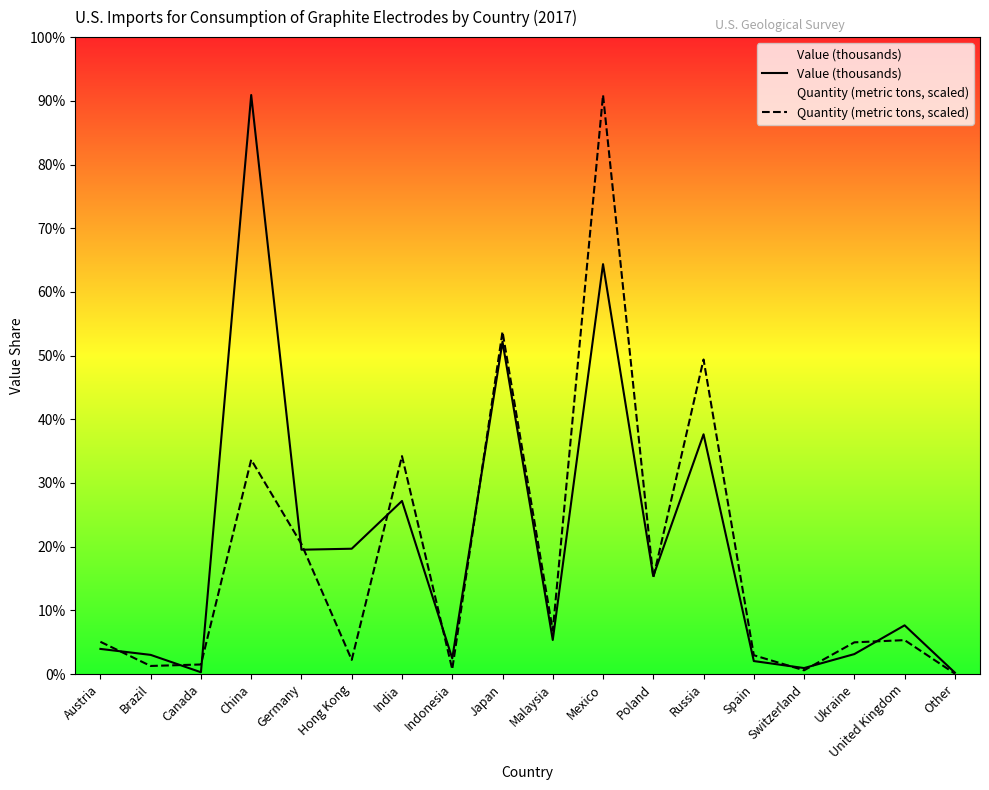

True or false: Quantity (metric tons, scaled) and Value (thousands) intersect in this chart.

True